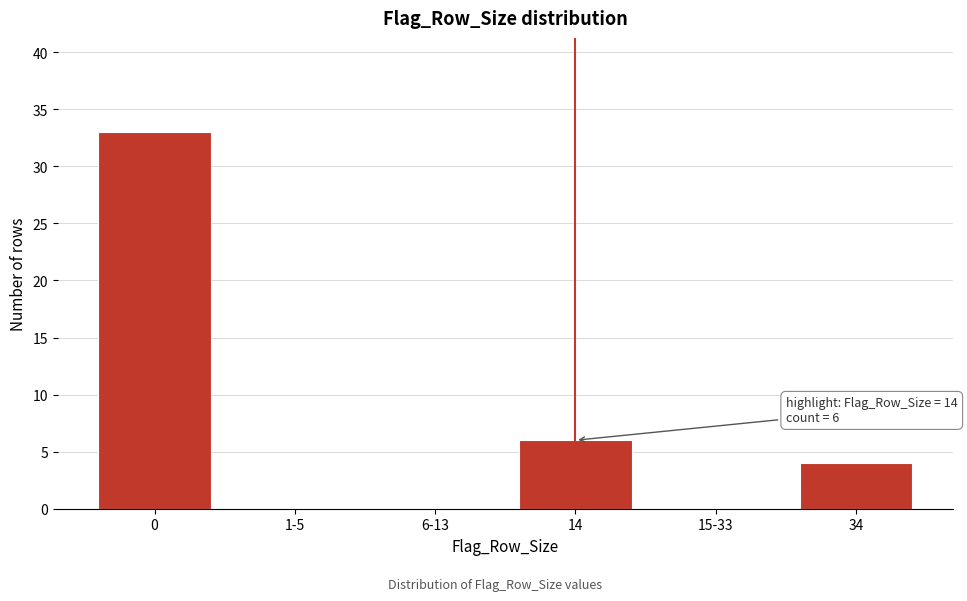

Reading right to left, transcribe all the data shown in this chart.

34=4	15-33=0	14=6	6-13=0	1-5=0	0=33